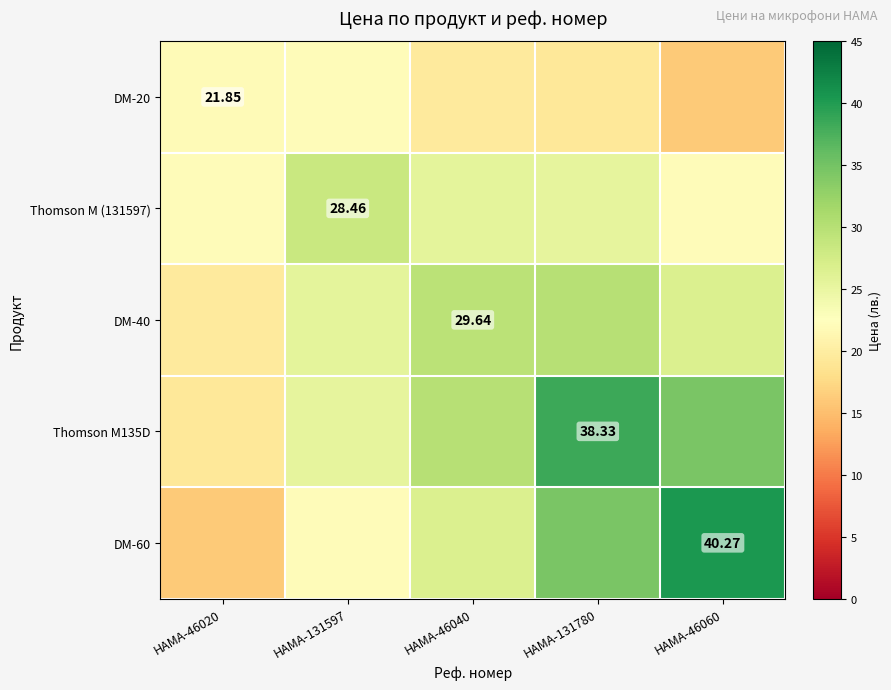

Rank the series by their maximum value, from highest to lowest.

DM-60, Thomson M135D, DM-40, Thomson M (131597), DM-20